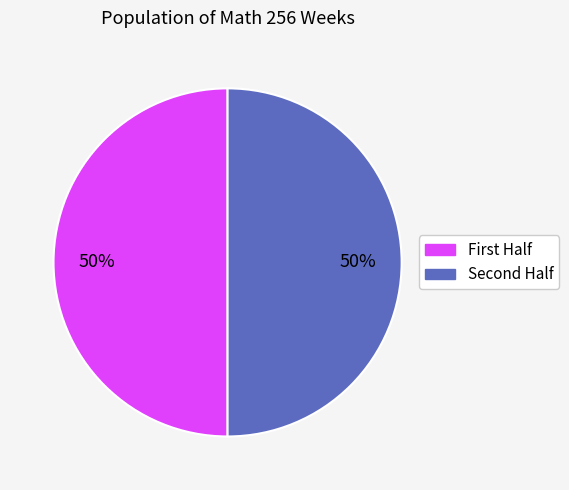

How many segments does this pie chart have?

2